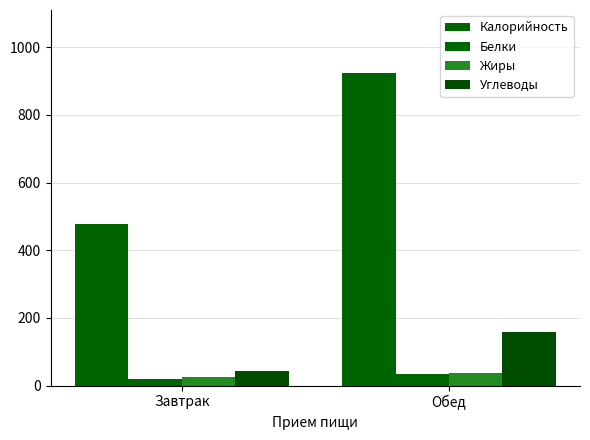

At how many categories does at least one series exceed 536?

1